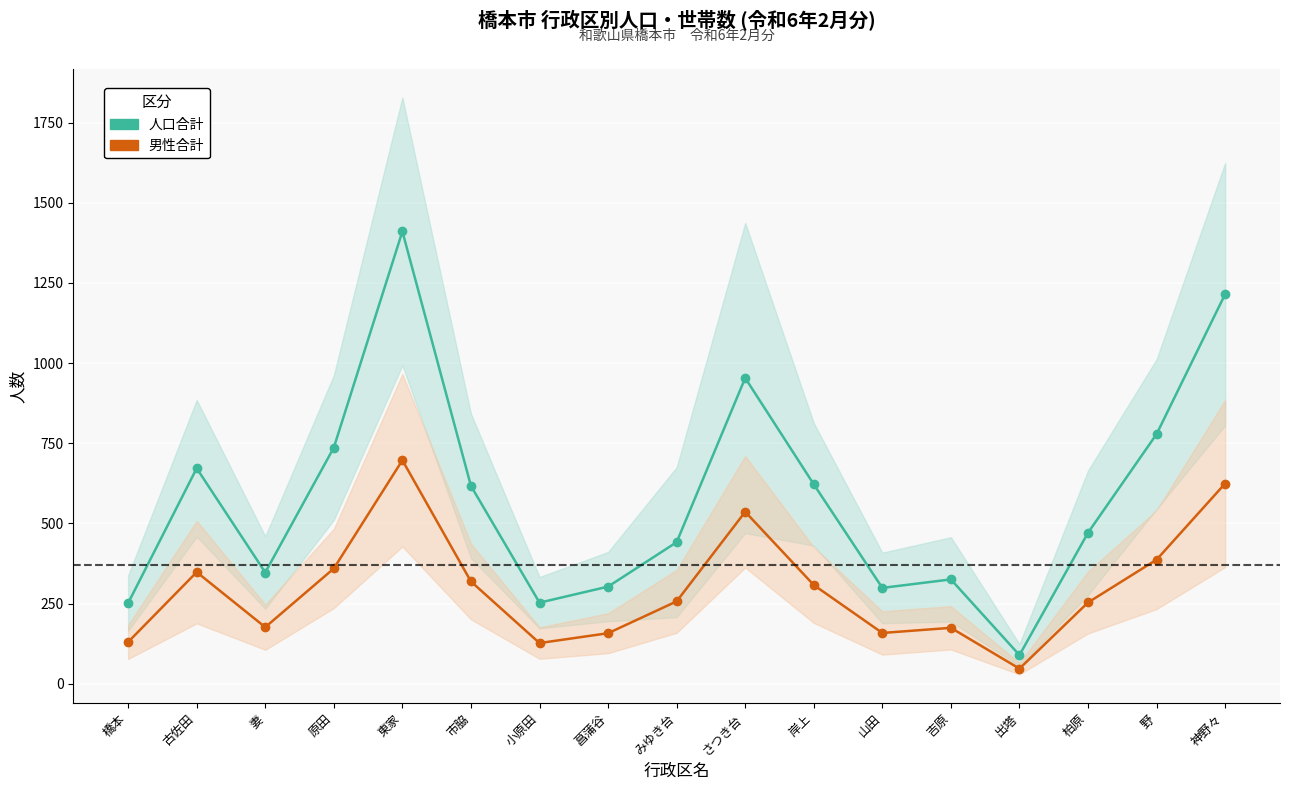

How many lines are shown in the chart?

2